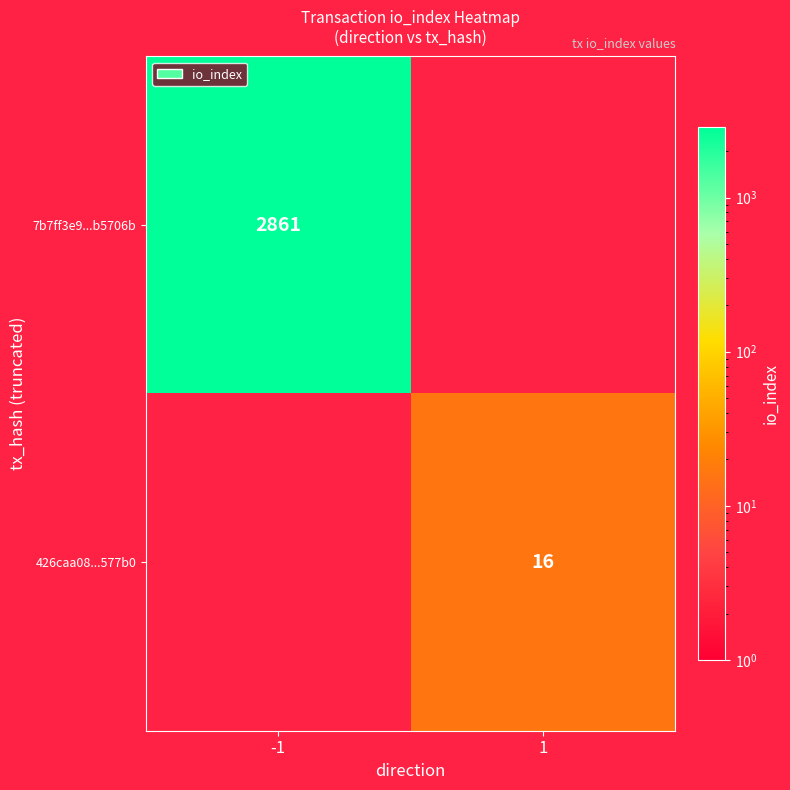

The value of 426caa08...577b0 at 1 is 16. True or false?

True